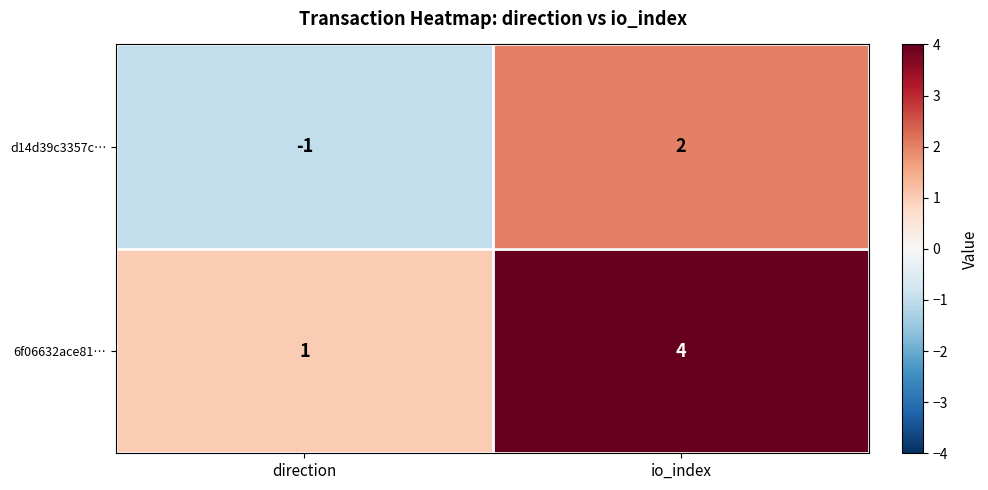

The value of 6f06632ace81… at direction is 2. True or false?

False